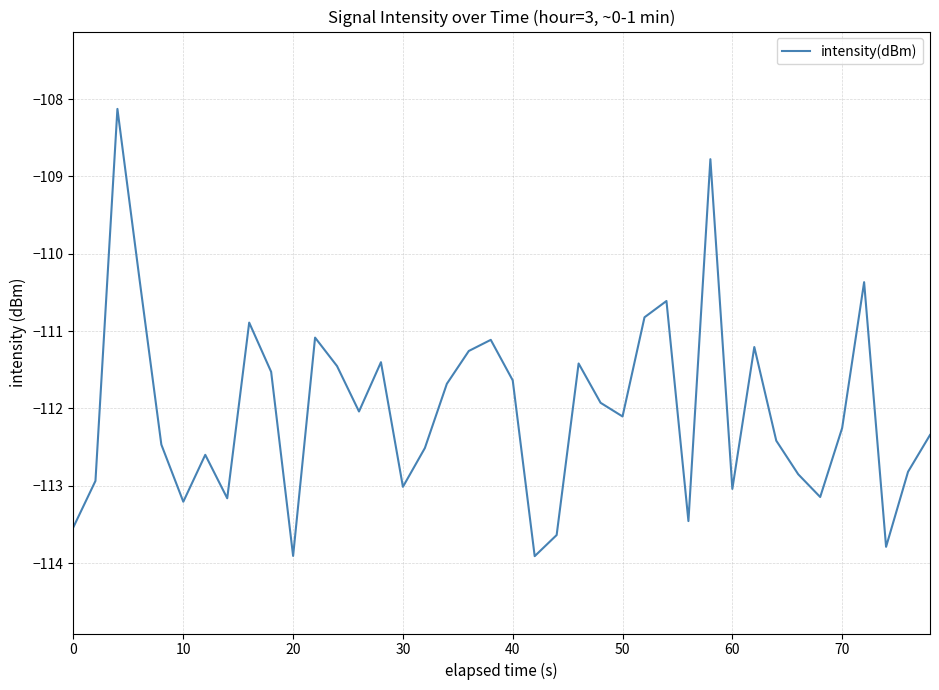

What is the smallest value displayed?

-113.9